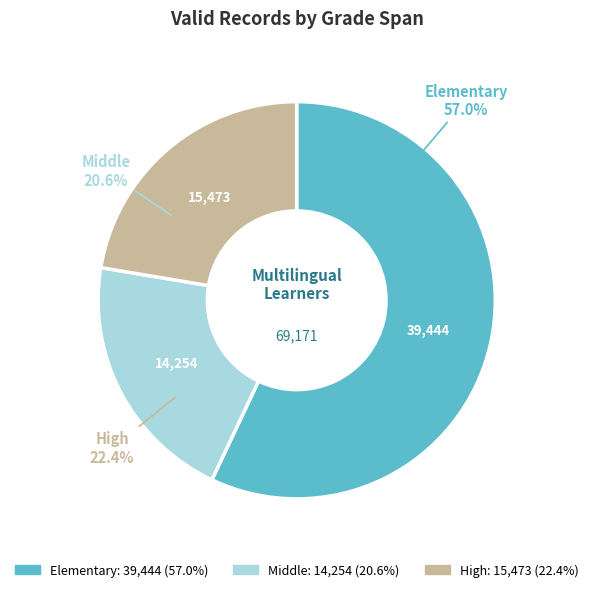

What percentage is the High slice, to the nearest percent?

22%